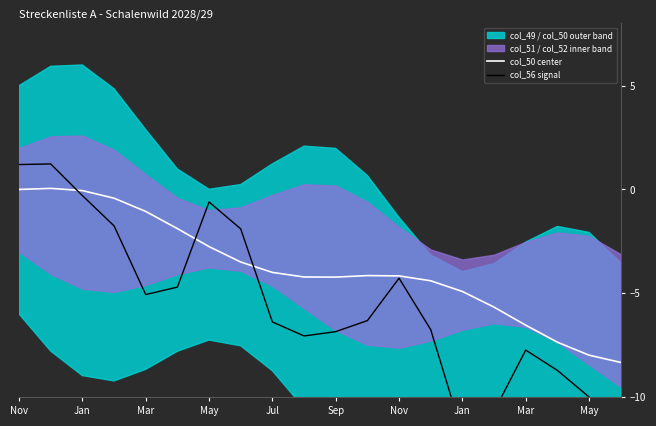

At which label does col_56 signal reach its minimum?

19